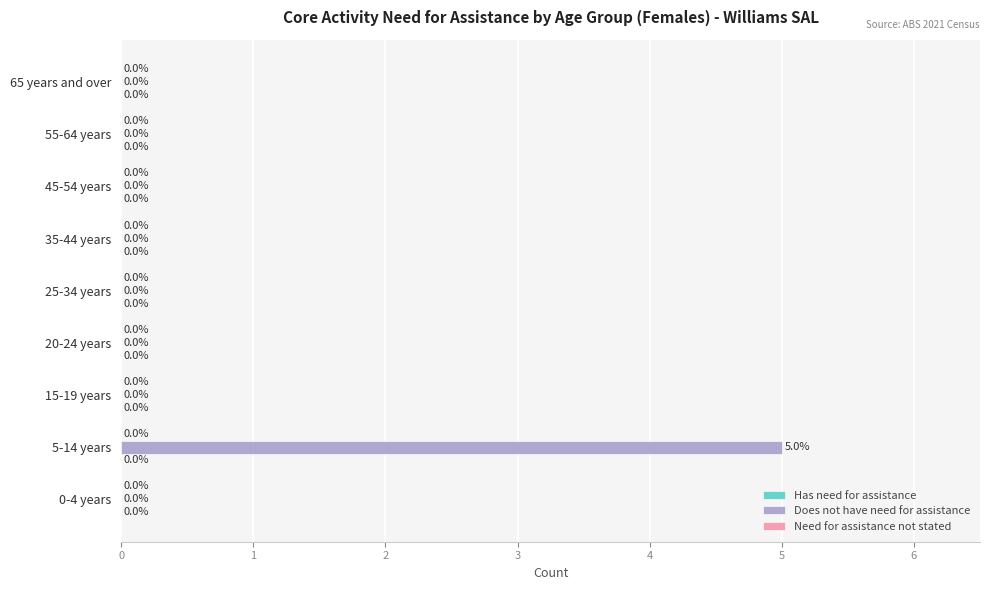

What is the maximum value shown in the chart?

5.0